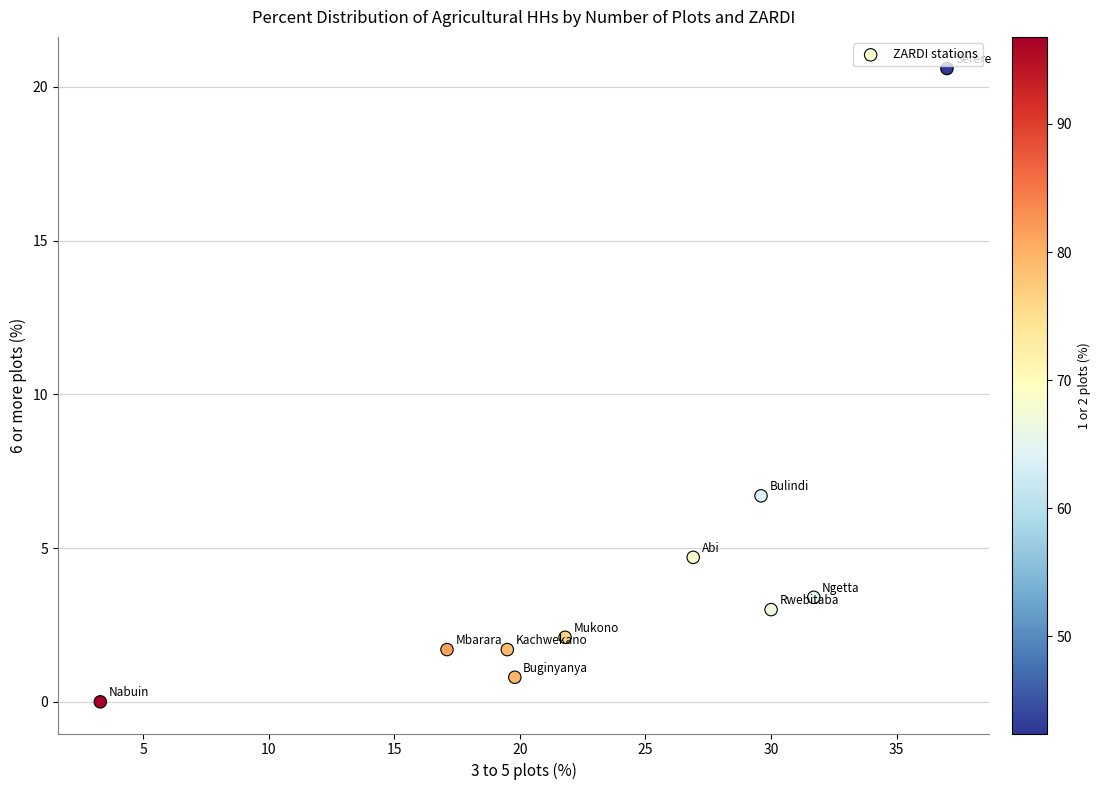

What is the average Y value?

4.5